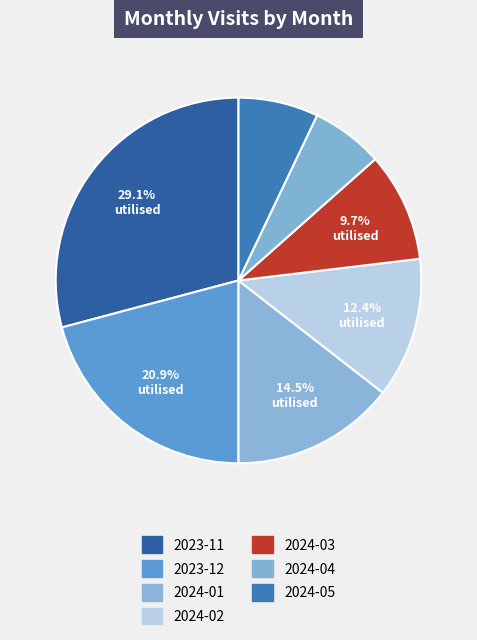

Rank the categories by value from lowest to highest.

2024-04, 2024-05, 2024-03, 2024-02, 2024-01, 2023-12, 2023-11